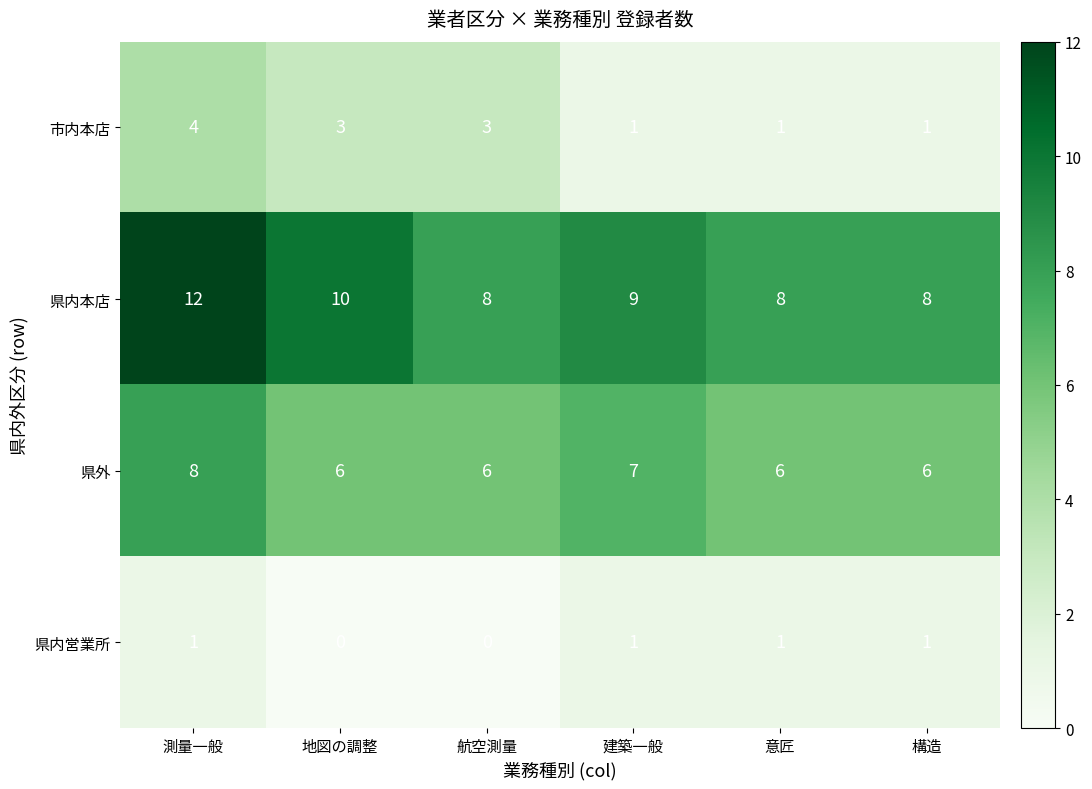

Is it true that 県外 equals 6 at 意匠?

True